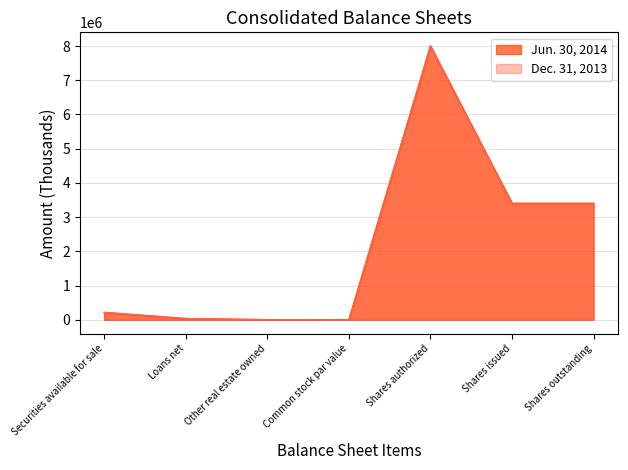

At which category does Dec. 31, 2013 reach its first local valley?

Common stock par value